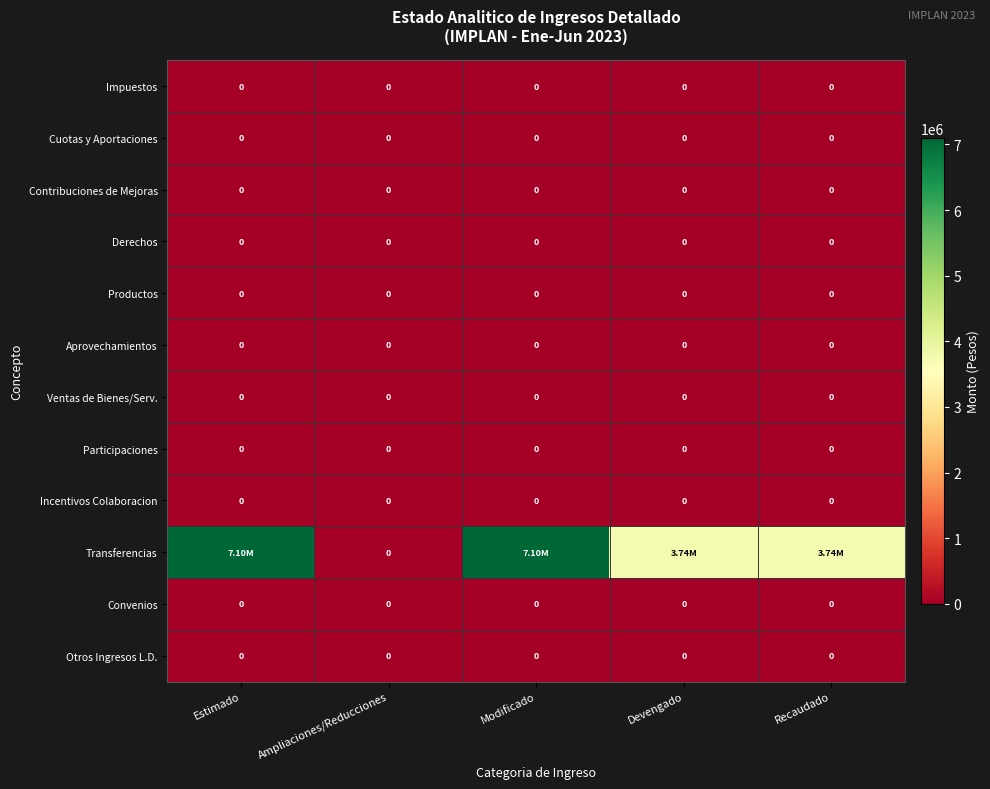

At which category is the sum across all series the highest?

Estimado